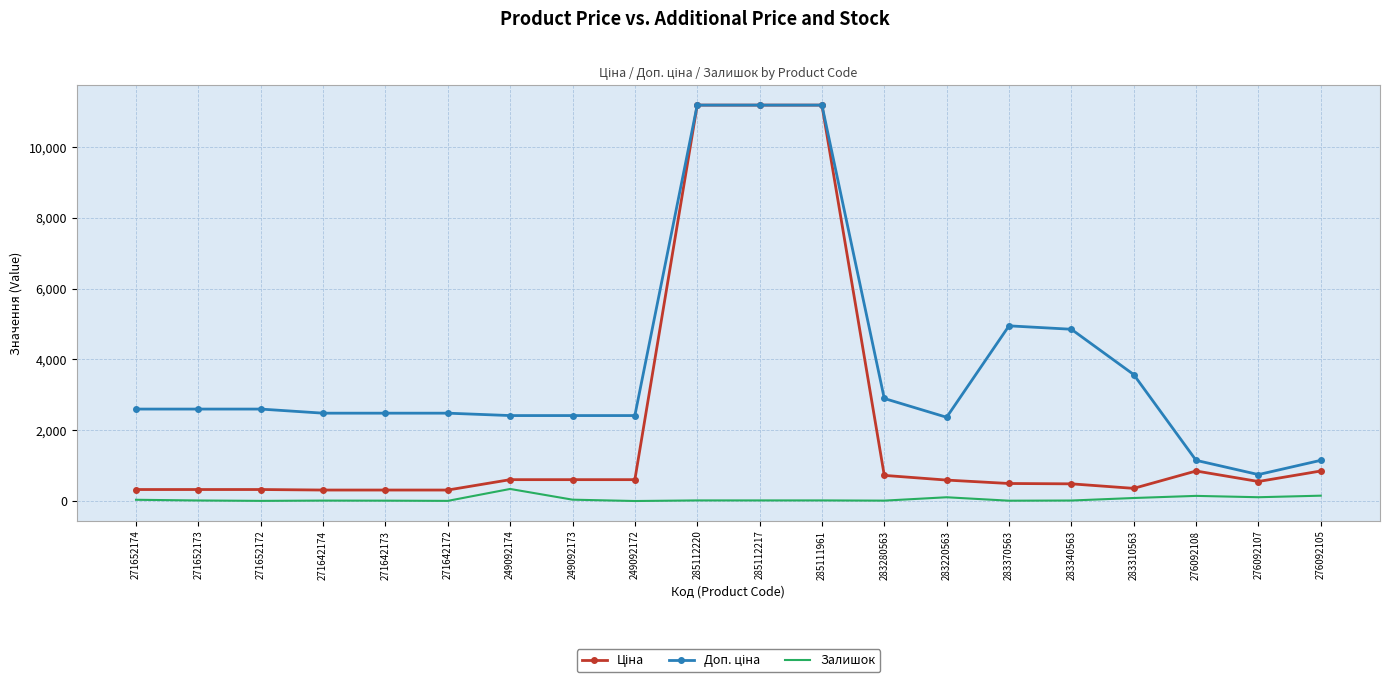

At which label does Доп. ціна reach its minimum?

276092107